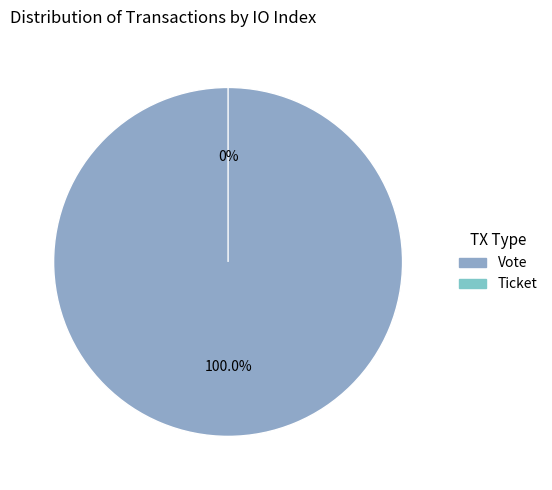

How many slices are in this pie chart?

2